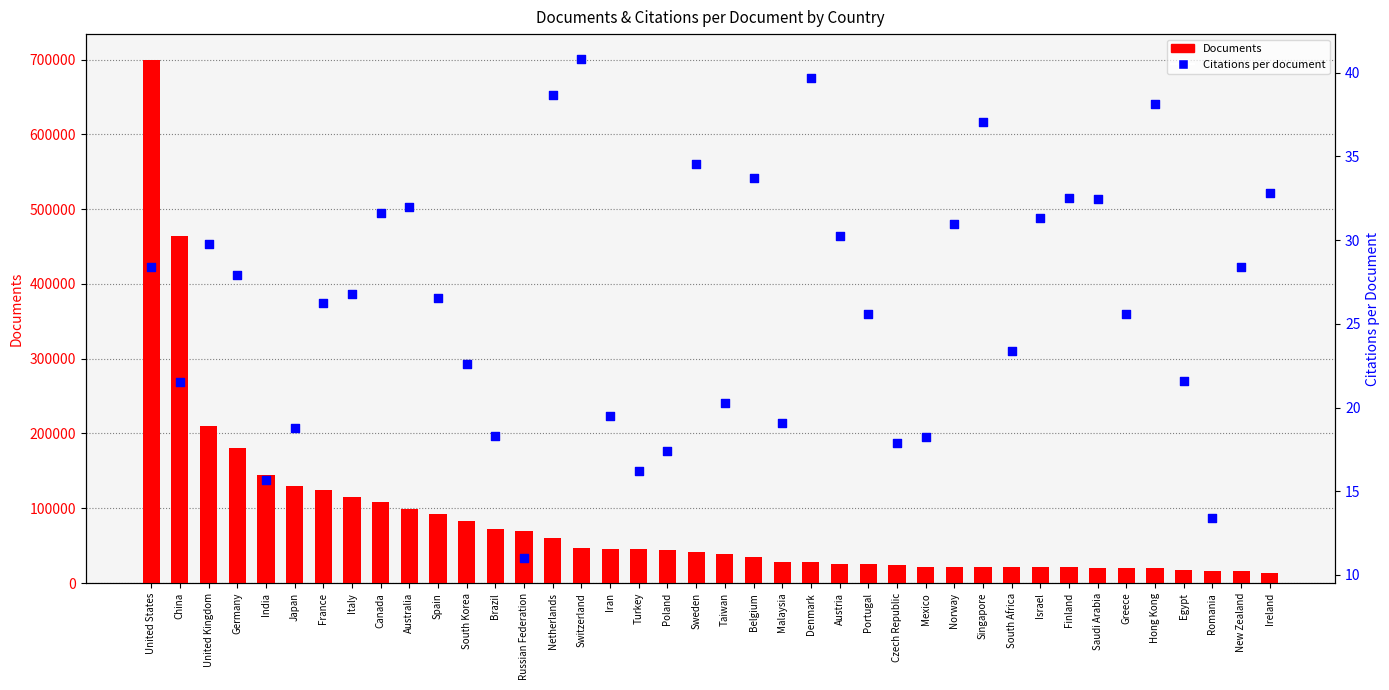

What are all the series names shown in the legend?

Documents, Citations per document